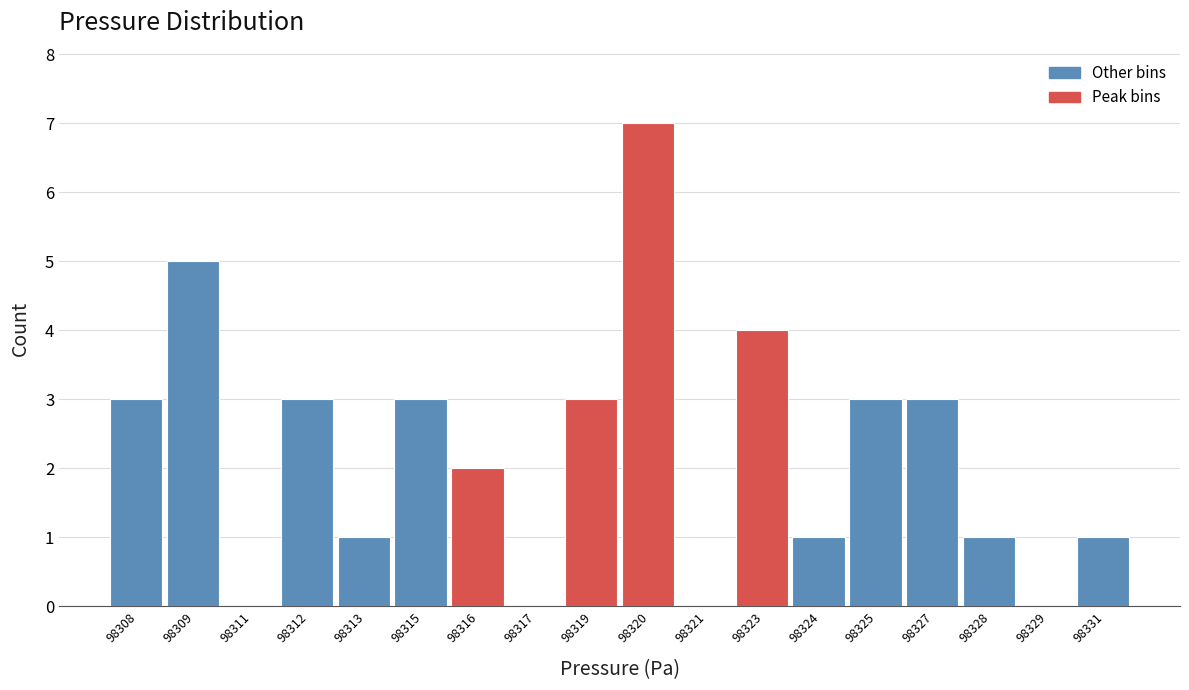

Reading right to left, what are all the values shown in this chart?

98331=1	98329=0	98328=1	98327=3	98325=3	98324=1	98323=4	98321=0	98320=7	98319=3	98317=0	98316=2	98315=3	98313=1	98312=3	98311=0	98309=5	98308=3